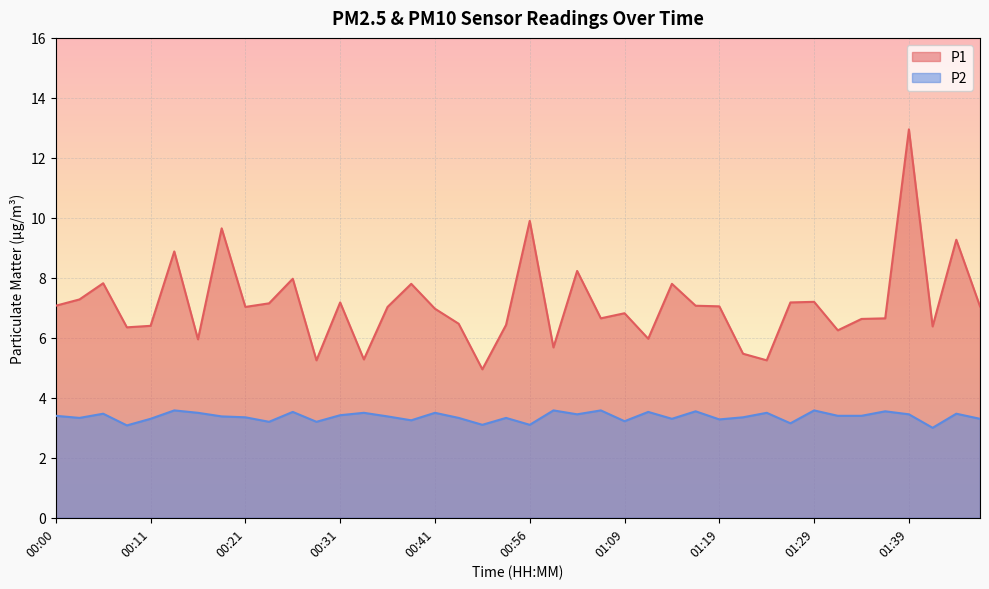

Reading right to left, list all the values displayed in this chart.

P1: 7.0	9.3	6.4	12.9	6.7	6.6	6.2	7.2	7.2	5.2	5.5	7.0	7.1	7.8	6.0	6.8	6.7	8.2	5.7	9.9	6.4	5.0	6.5	7.0	7.8	7.0	5.3	7.2	5.2	8.0	7.2	7.0	9.7	6.0	8.9	6.4	6.3	7.8	7.3	7.1
P2: 3.3	3.5	3.0	3.5	3.5	3.4	3.4	3.6	3.1	3.5	3.4	3.3	3.5	3.3	3.5	3.2	3.6	3.5	3.6	3.1	3.3	3.1	3.3	3.5	3.2	3.4	3.5	3.4	3.2	3.5	3.2	3.4	3.4	3.5	3.6	3.3	3.1	3.5	3.3	3.4